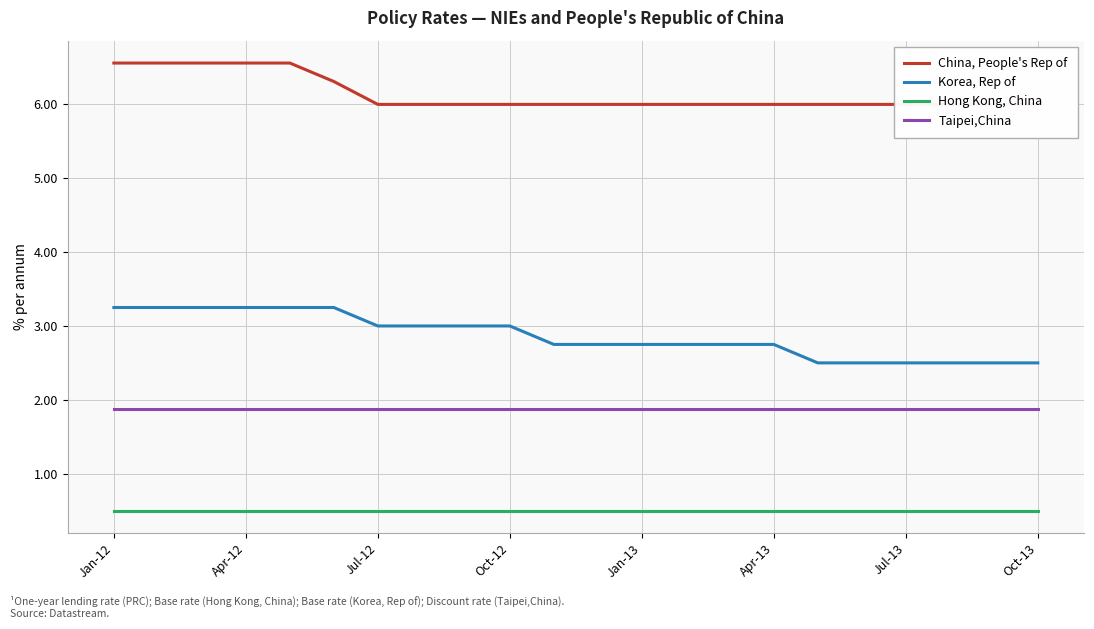

What are all the series names shown in the legend?

China, People's Rep of, Korea, Rep of, Hong Kong, China, Taipei,China